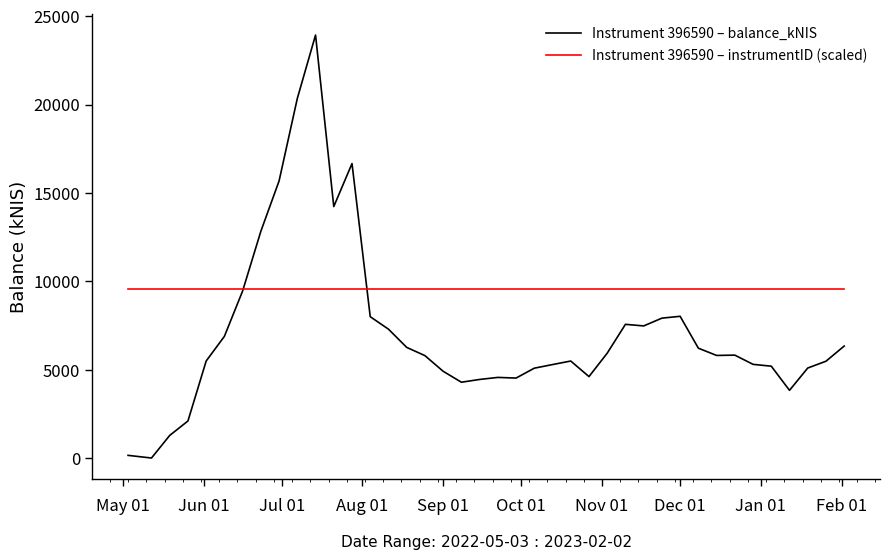

How many lines are shown in the chart?

2